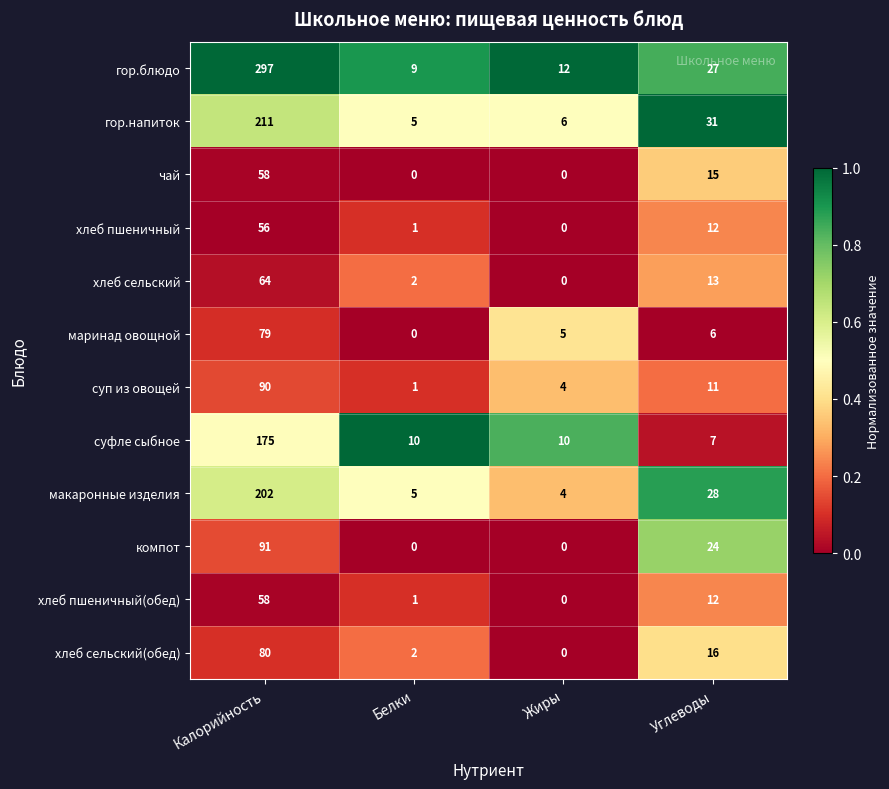

Which series has the largest range (max minus min)?

гор.блюдо